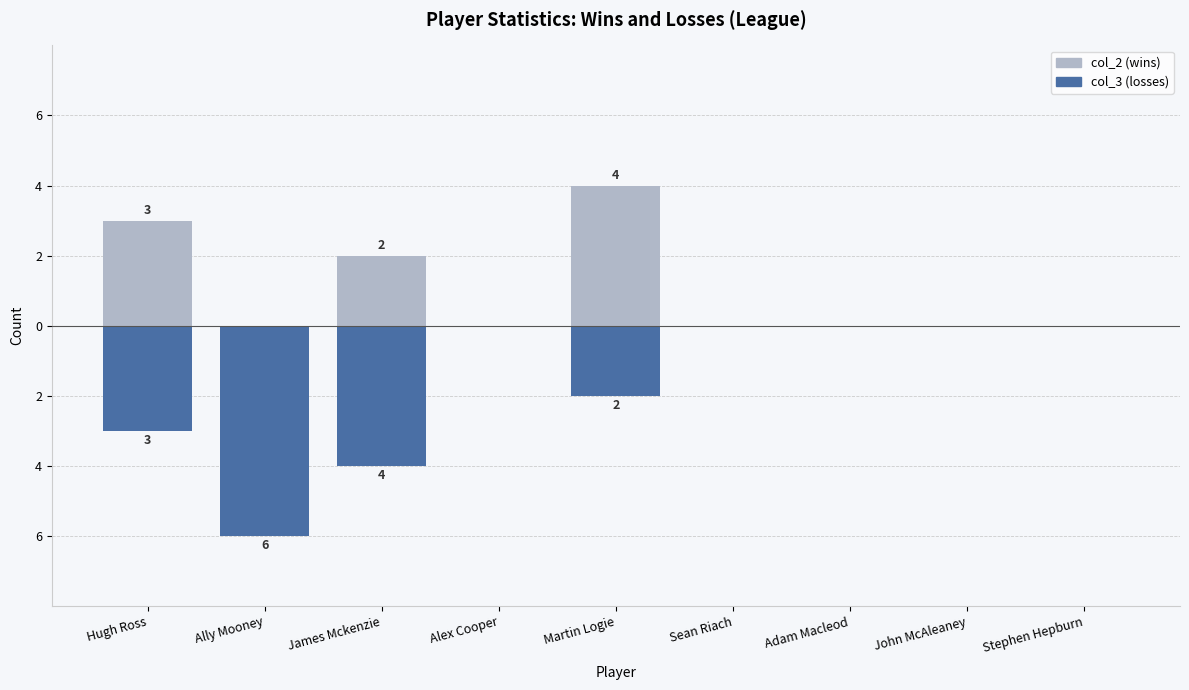

At which category is the sum across all series the highest?

Martin Logie